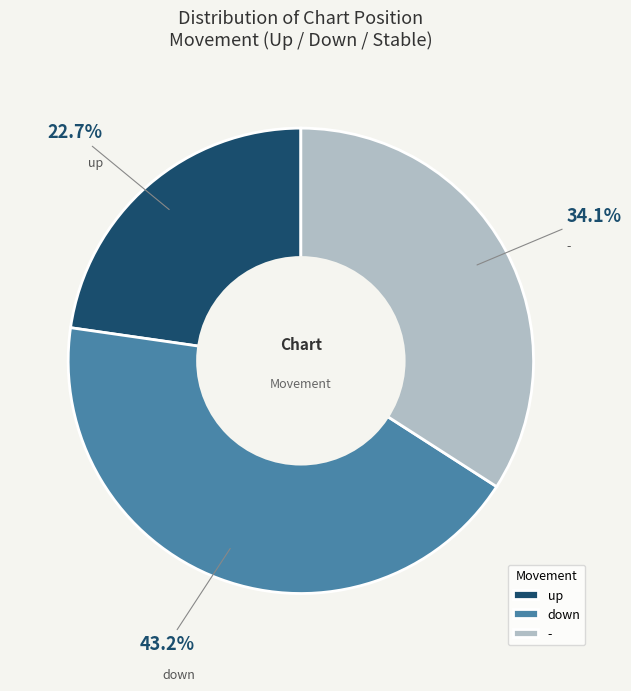

What is the smallest slice in the pie chart?

up